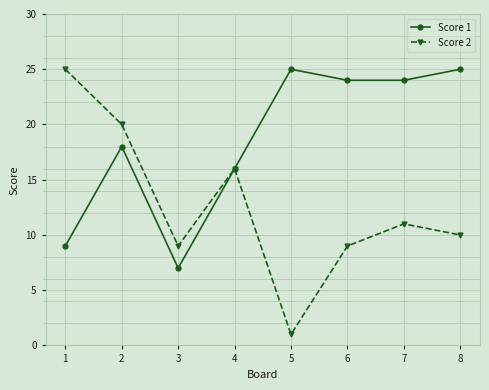

What is the approximate value of Score 2 at 6?

9